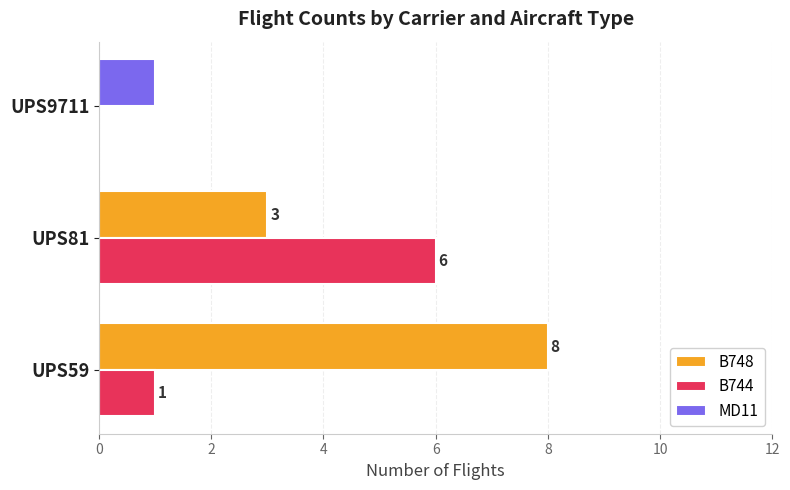

What is the sum of all B748 values?

11